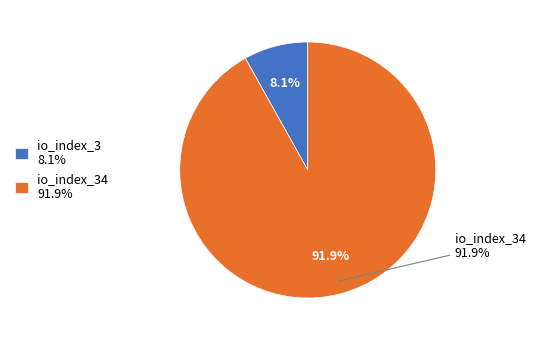

To the nearest percent, what is the difference between the io_index_3 and io_index_34 slice percentages?

84%